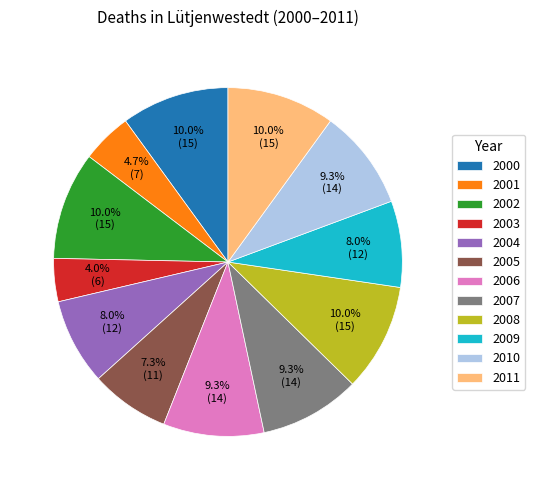

Do 2003 and 2010 together represent more than half of the pie?

No